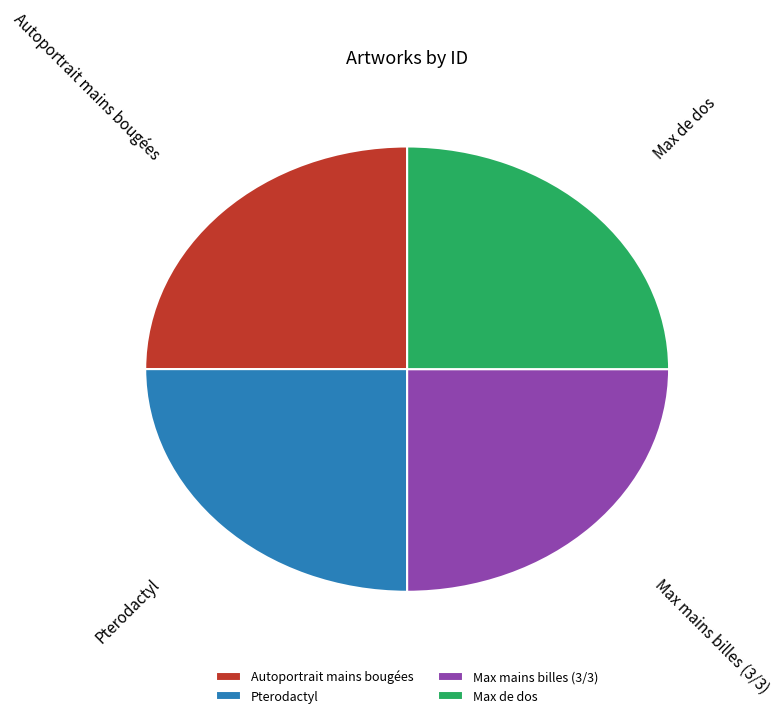

How many segments does this pie chart have?

4